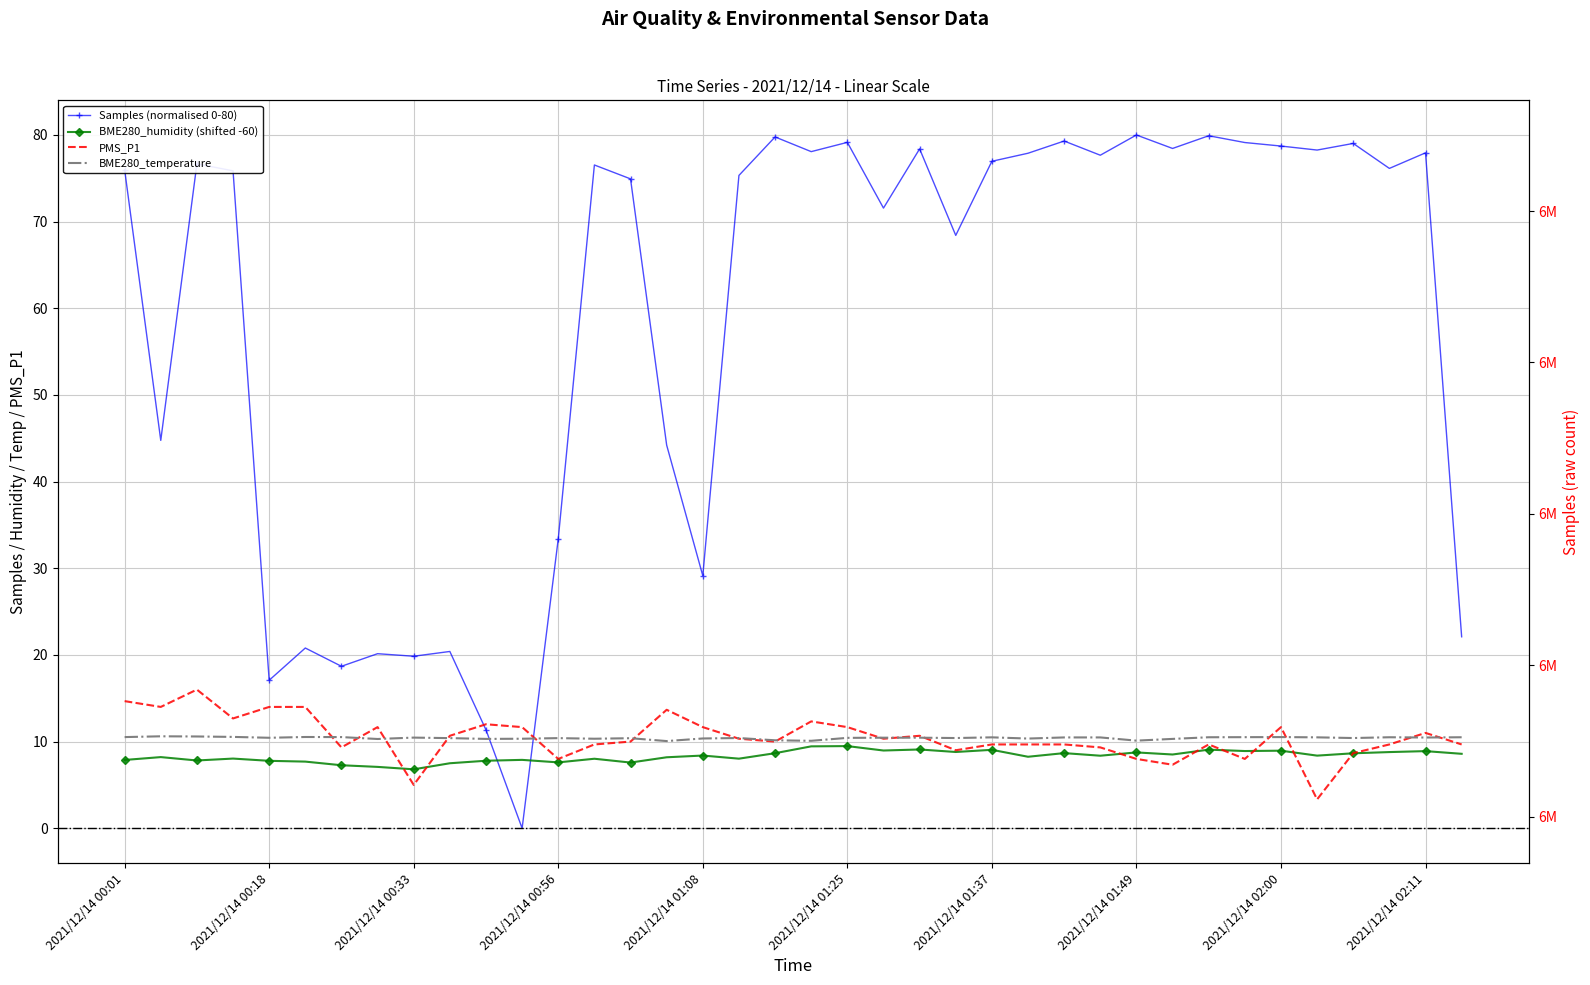

How many BME280_temperature values are between 10 and 11?

38